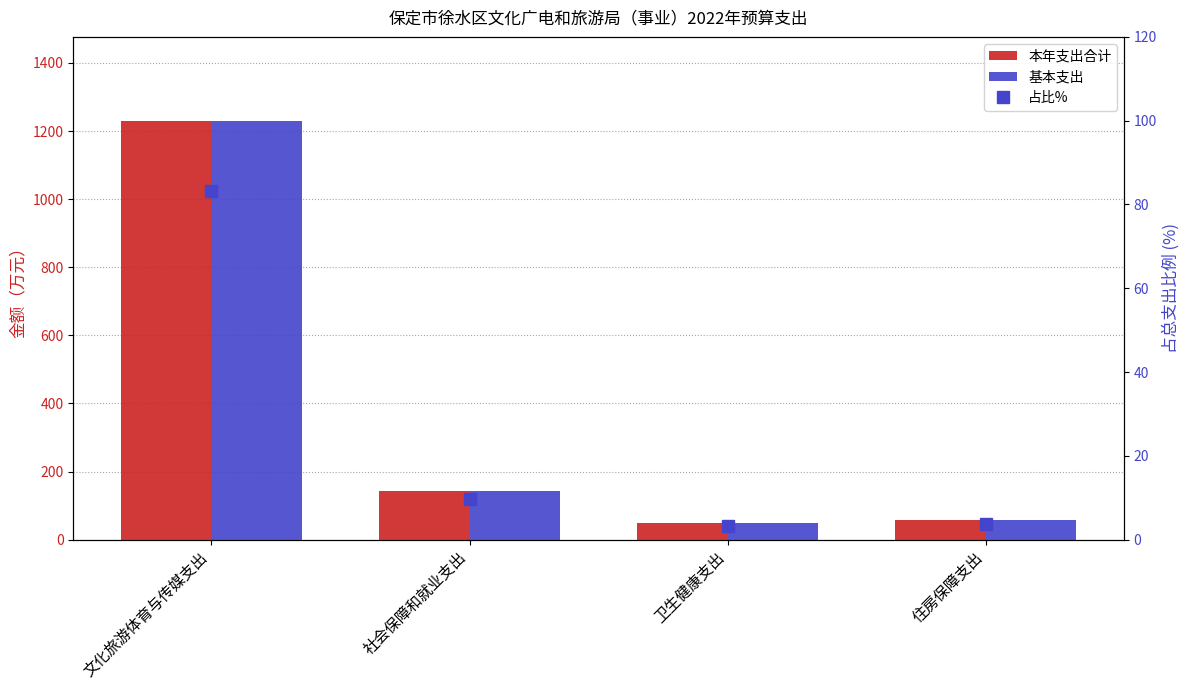

Between 卫生健康支出 and 住房保障支出, which series saw the biggest shift?

本年支出合计